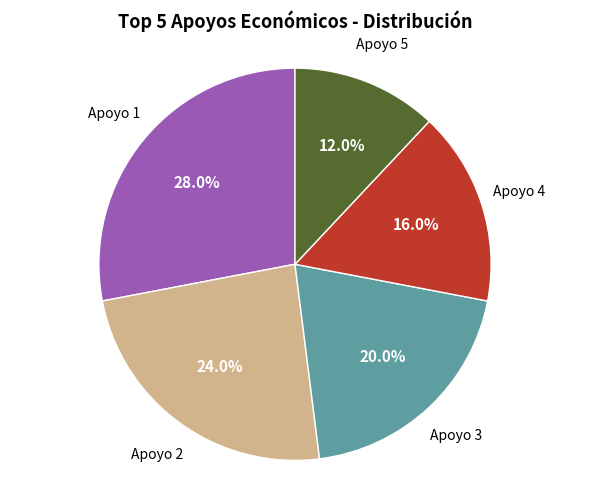

Is there a majority slice in this chart?

No